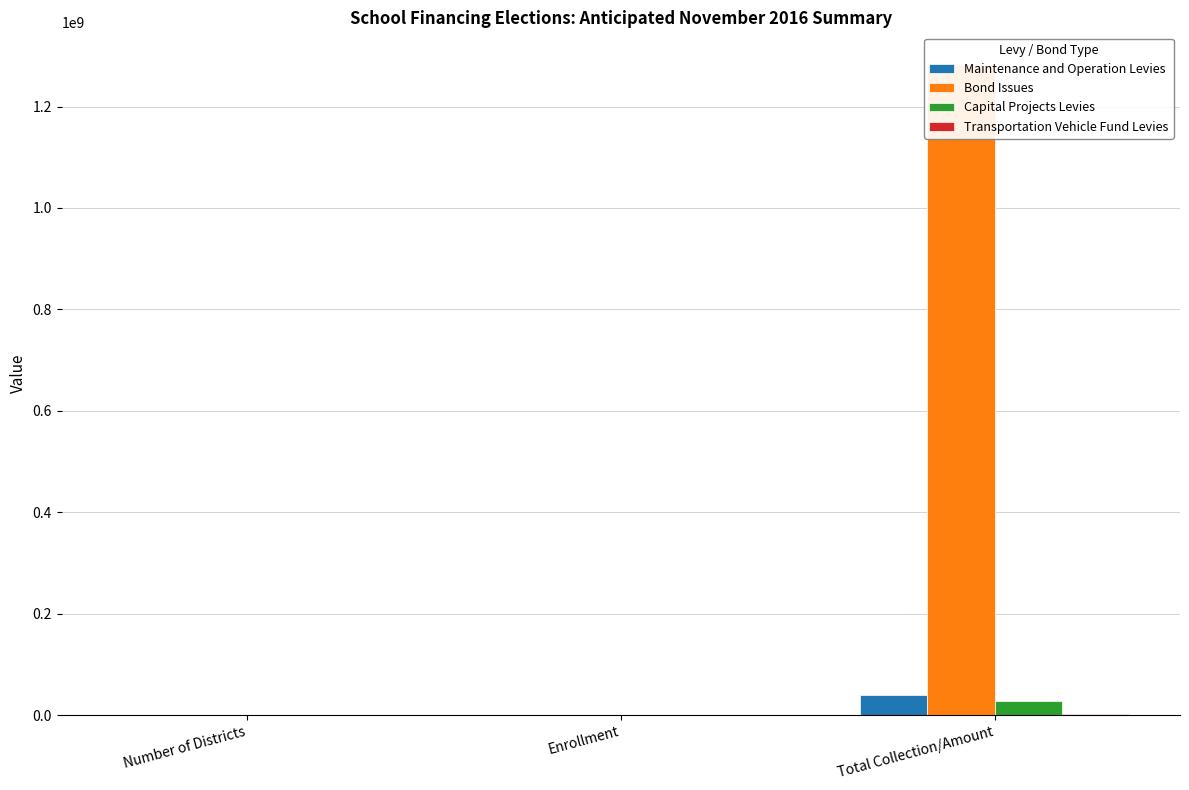

Which series has the widest spread of values?

Bond Issues